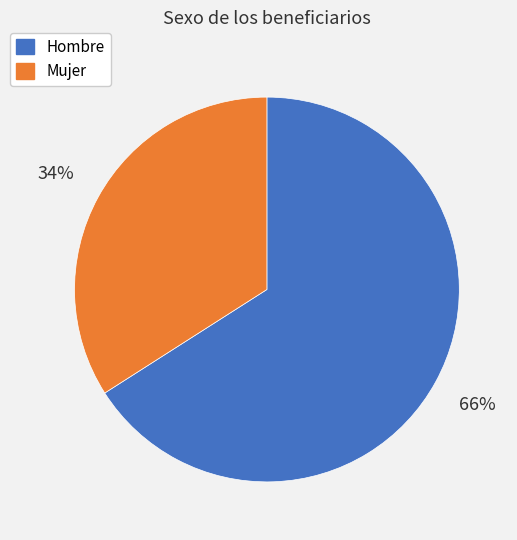

To the nearest percent, what portion does Mujer represent?

34%